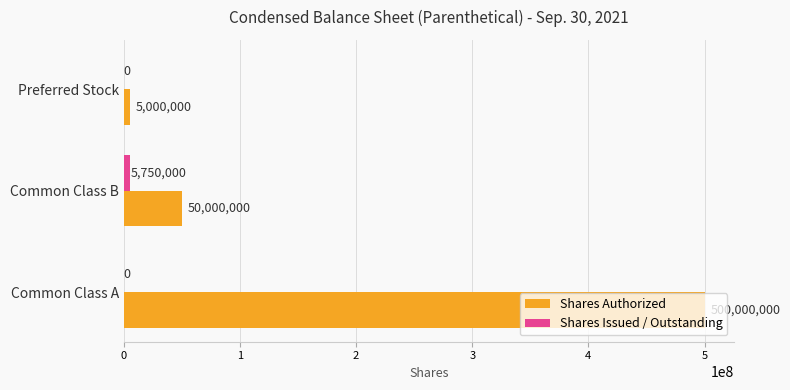

How many data points does each series have?

3